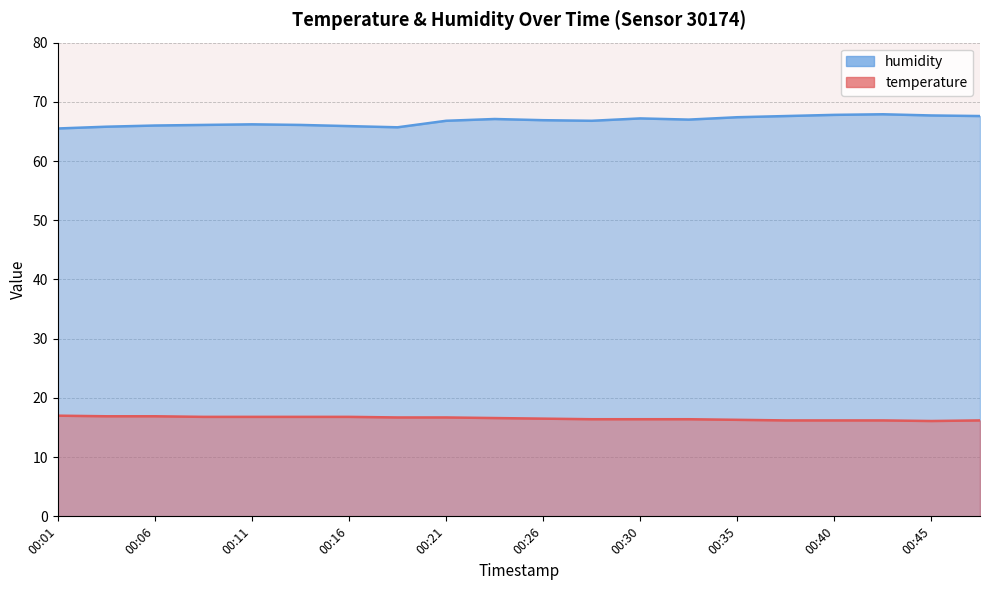

At which label is humidity closest to 66?

00:06